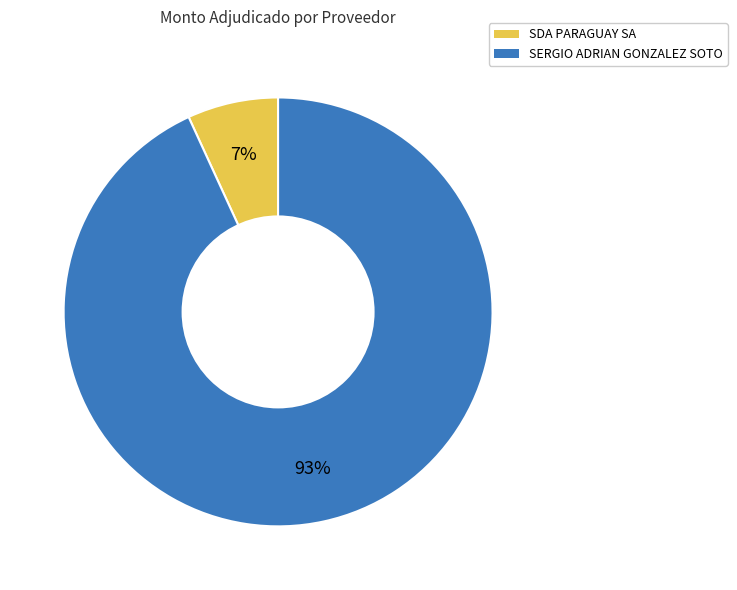

Combined, do SERGIO ADRIAN GONZALEZ SOTO and SDA PARAGUAY SA account for over 50%?

Yes